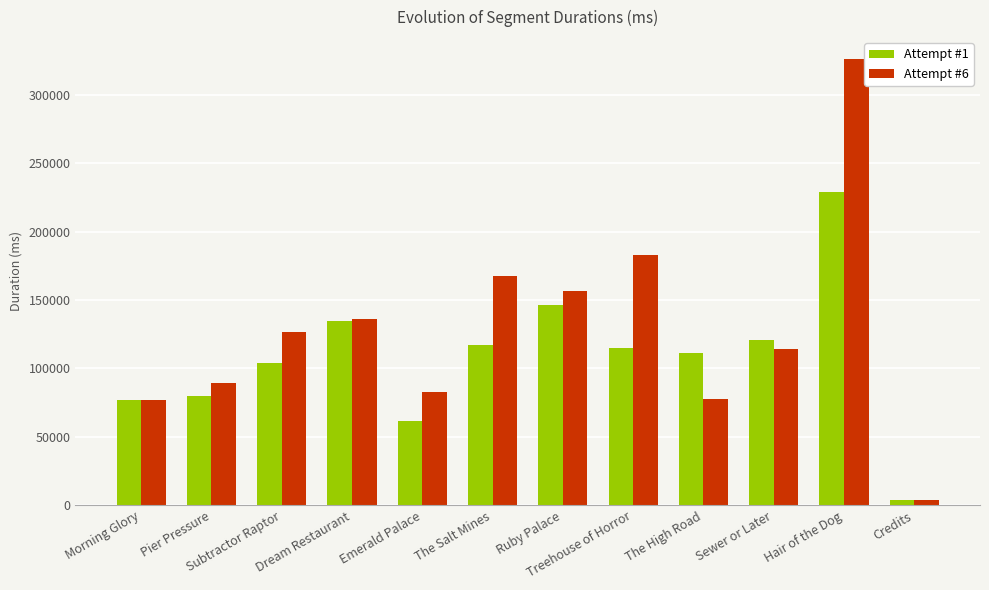

At which label does Attempt #6 reach its minimum?

Credits